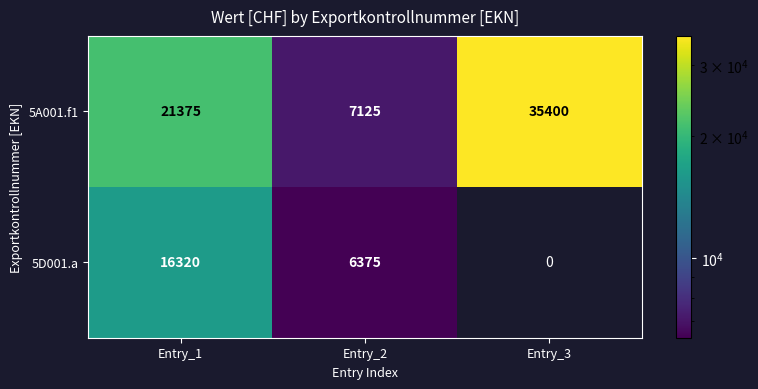

Is it true that 5A001.f1 equals 10187 at Entry_2?

False